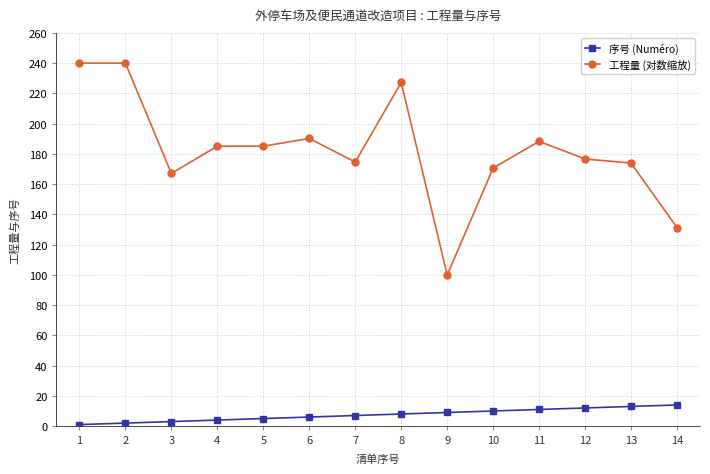

What value does the 序号 (Numéro) series have at 13?

13.0